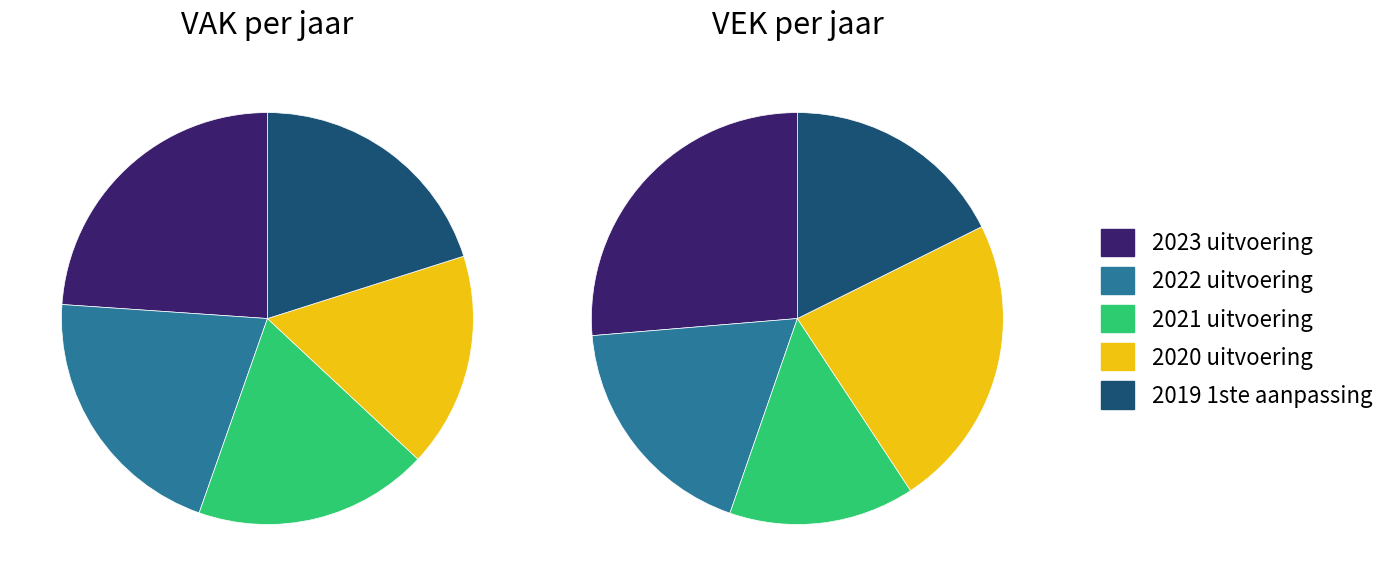

How many slices are in this pie chart?

5